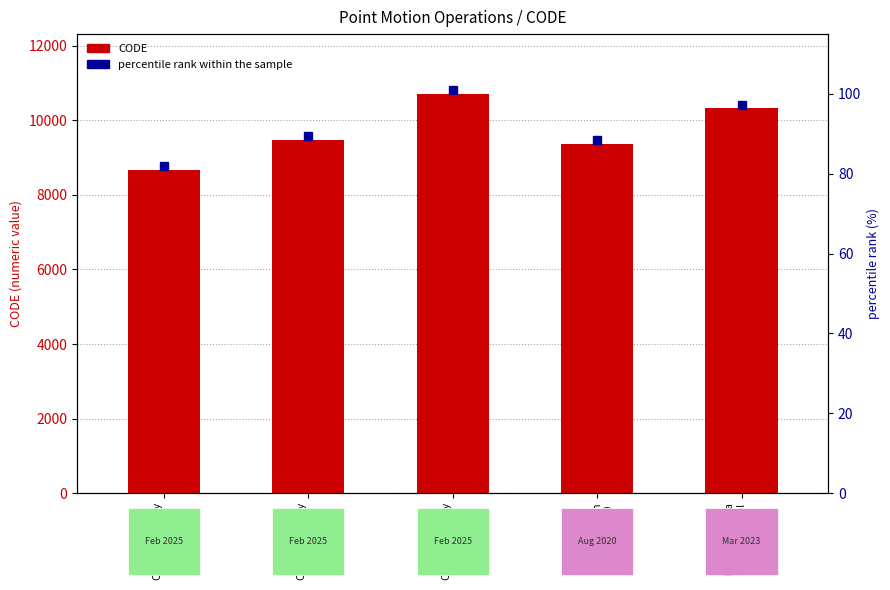

List the labels in order of value, largest first.

Canada velocity
grid v8, New Caledonia
velocity model
2015, Canada velocity
grid v7, Indonesian
Deformation
Model 2020, Canada velocity
grid v6